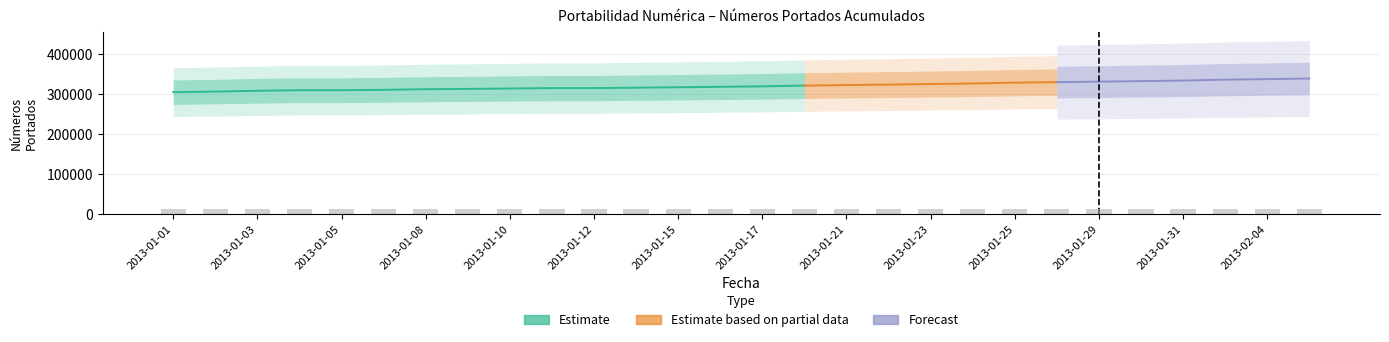

What is the difference between the values at 2013-01-03 and 2013-01-23?

670.9